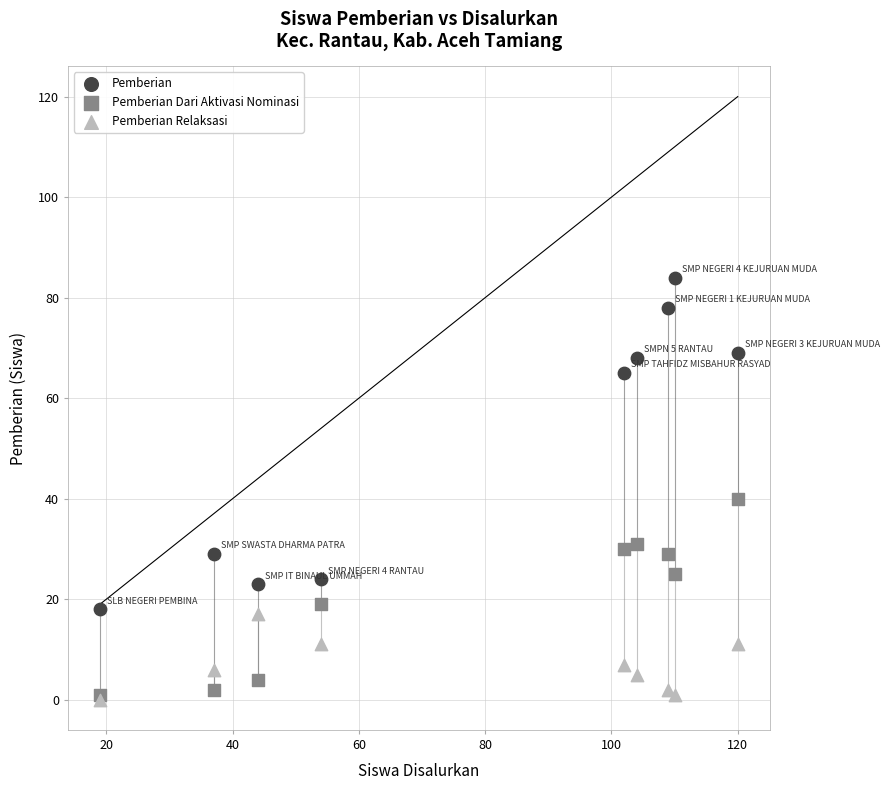

In the Pemberian series, what Y value is closest to 51?

65